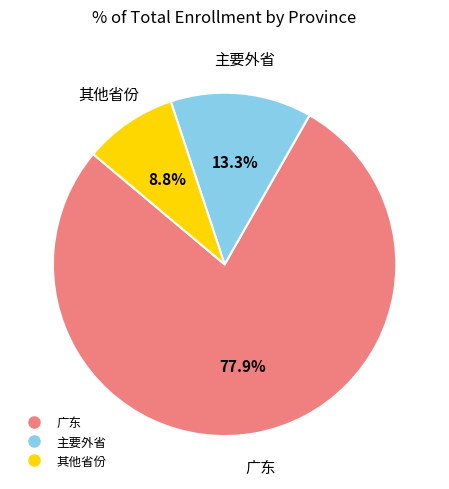

Does any single category account for the majority?

Yes